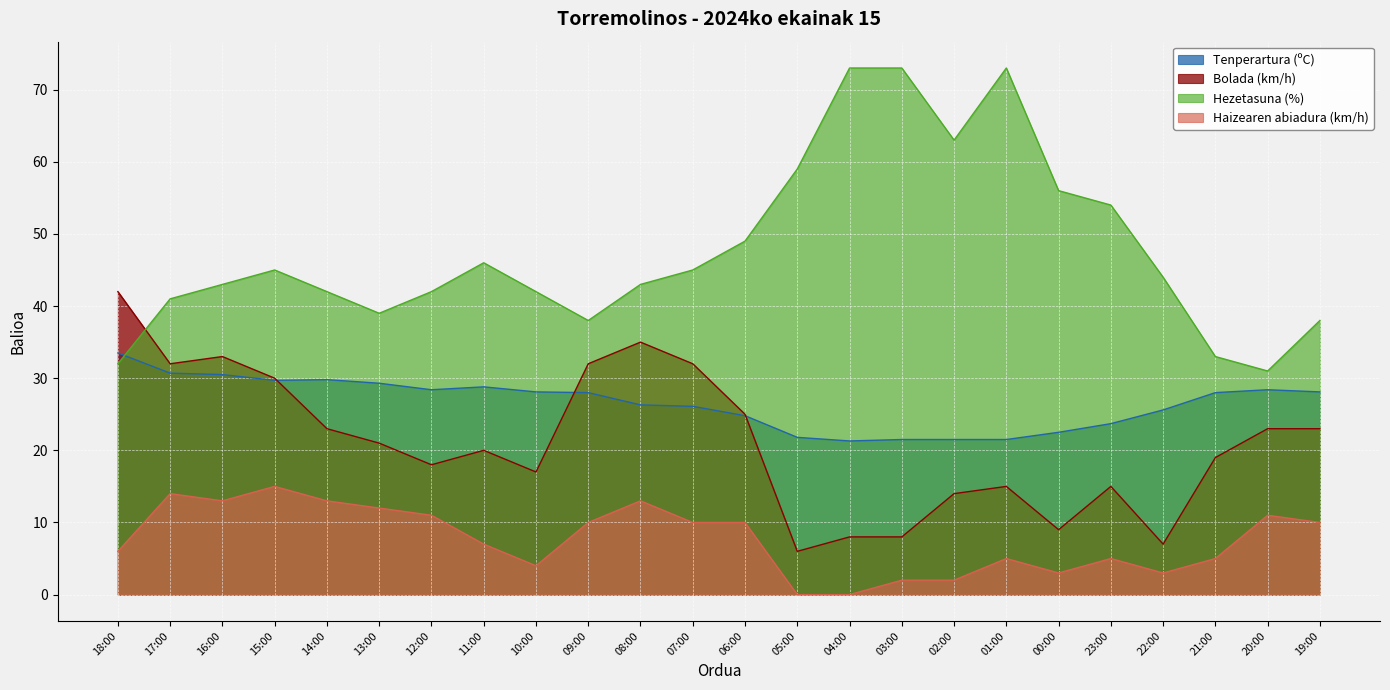

What is the maximum value for Tenperartura (ºC)?

33.5